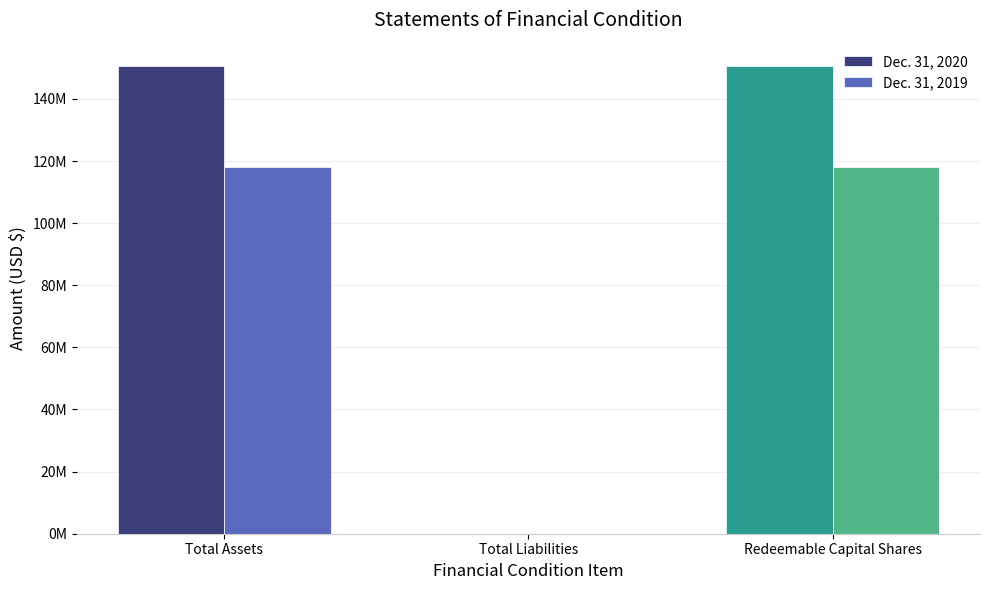

What are all the series names shown in the legend?

Dec. 31, 2020, Dec. 31, 2019